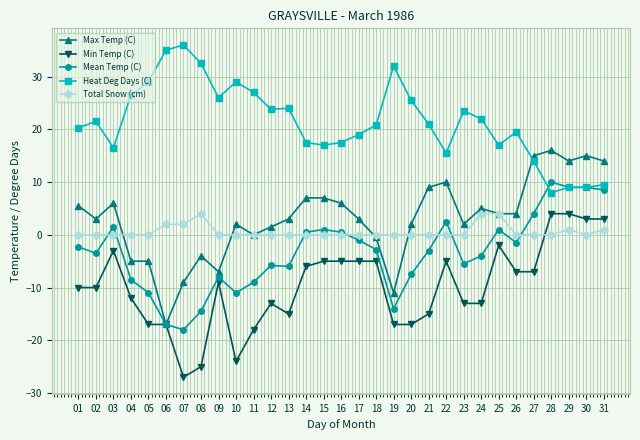

At which label does Mean Temp (C) first exceed -3?

01